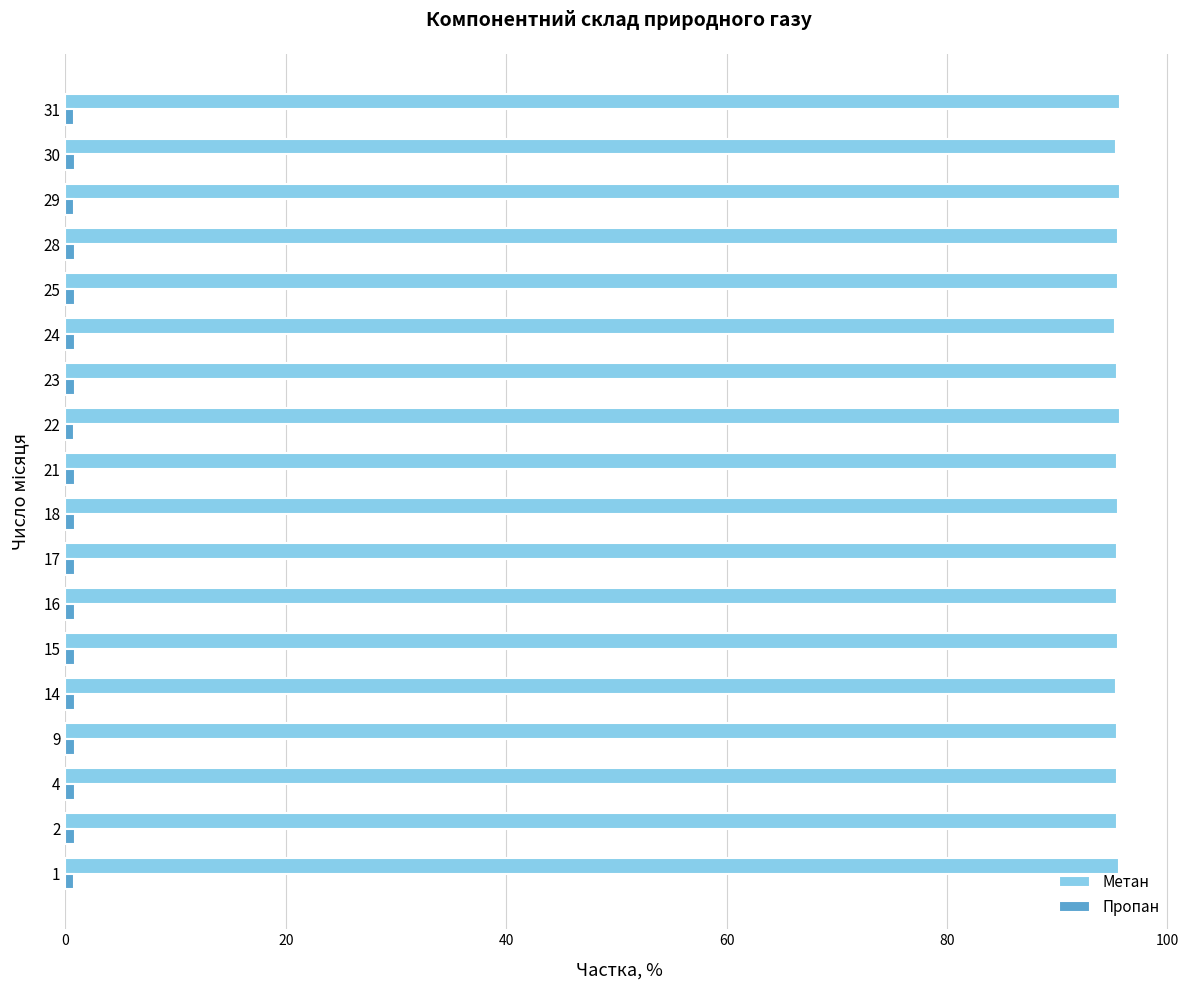

What is the greatest value displayed?

95.7